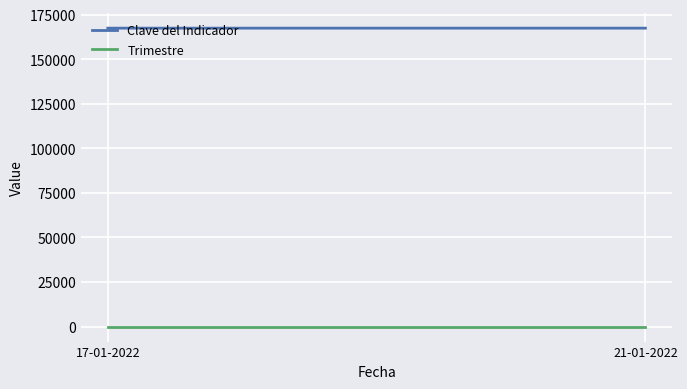

The value of Trimestre at 17-01-2022 is 6.8. True or false?

False